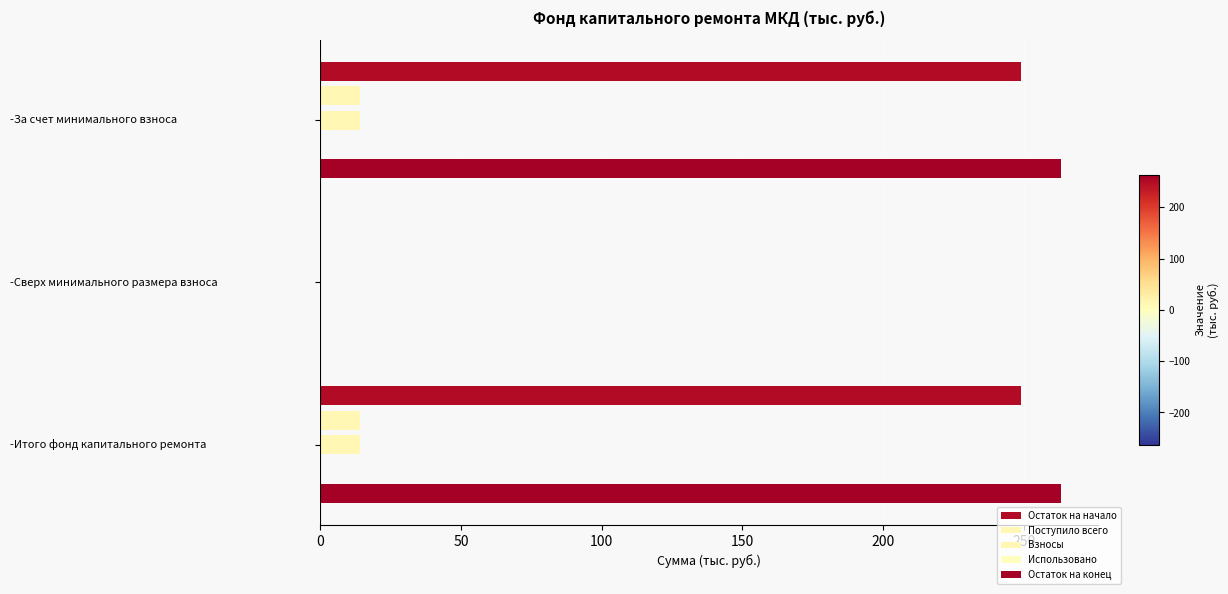

True or false: Поступило всего has a value of 0.0 at -Сверх минимального размера взноса.

True